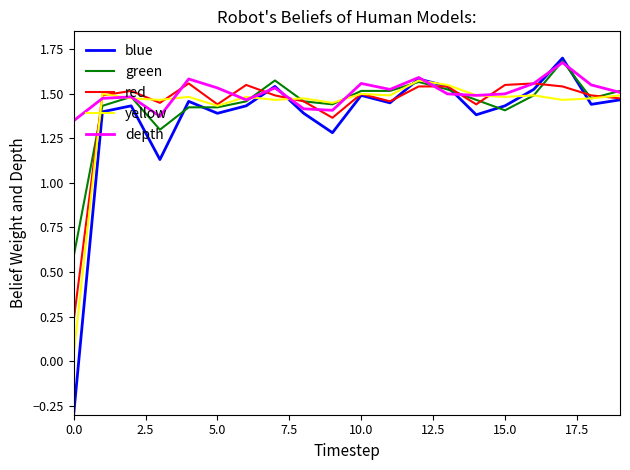

What is the smallest value displayed?

-0.3